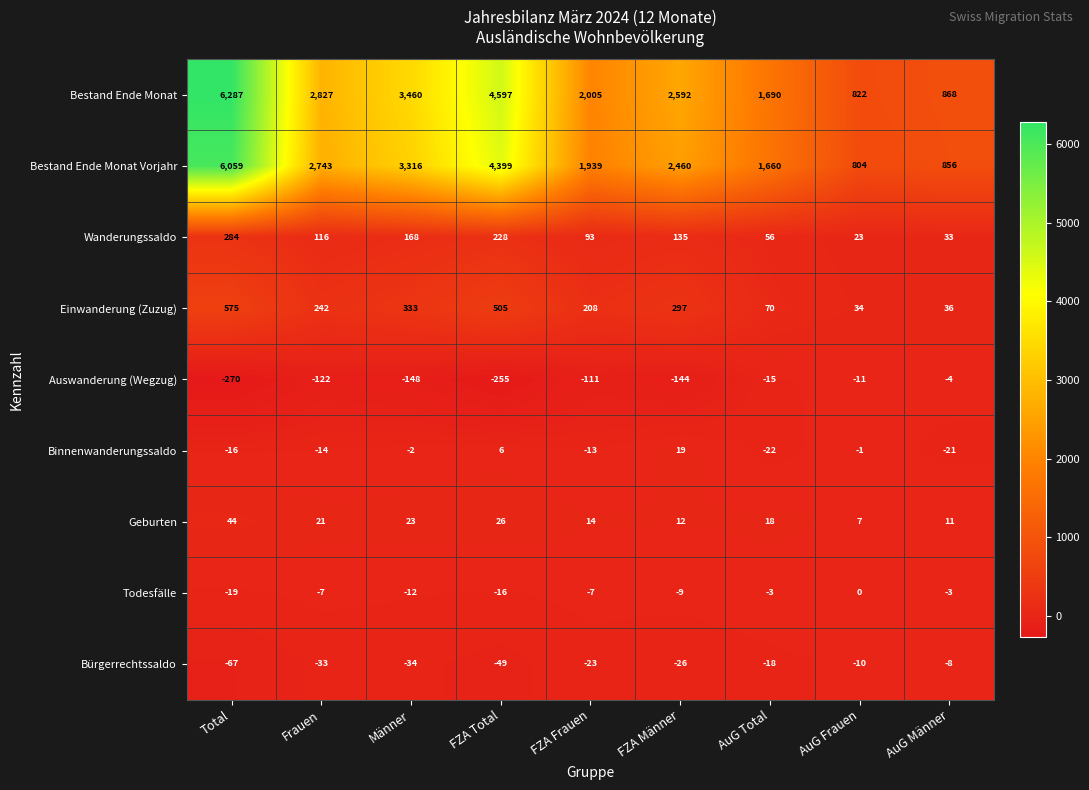

What is the difference between the second highest and minimum values in the Bestand Ende Monat series?

3775